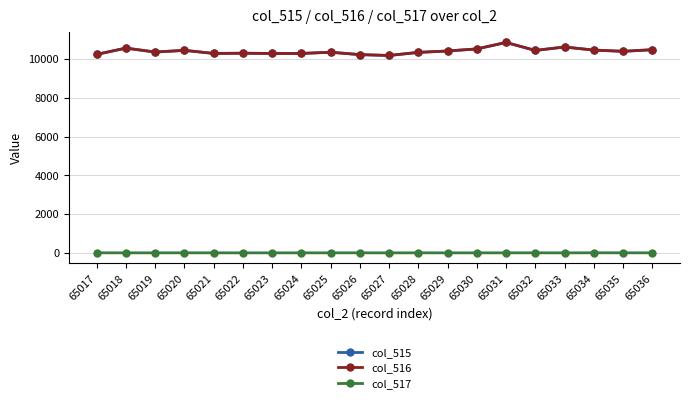

The value of col_516 at 65029 is 10413. True or false?

True